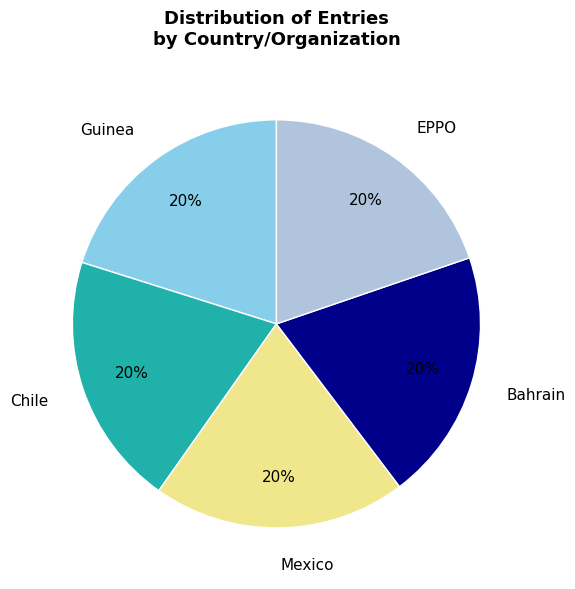

What percentage is the Mexico slice, to the nearest percent?

20%